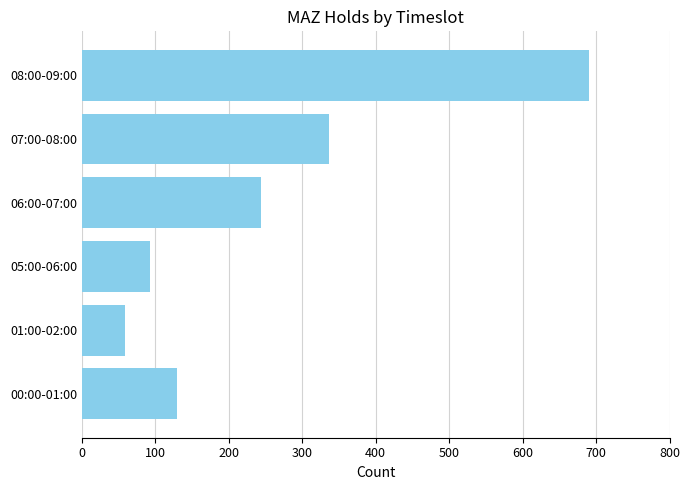

How many bars are there in total?

6